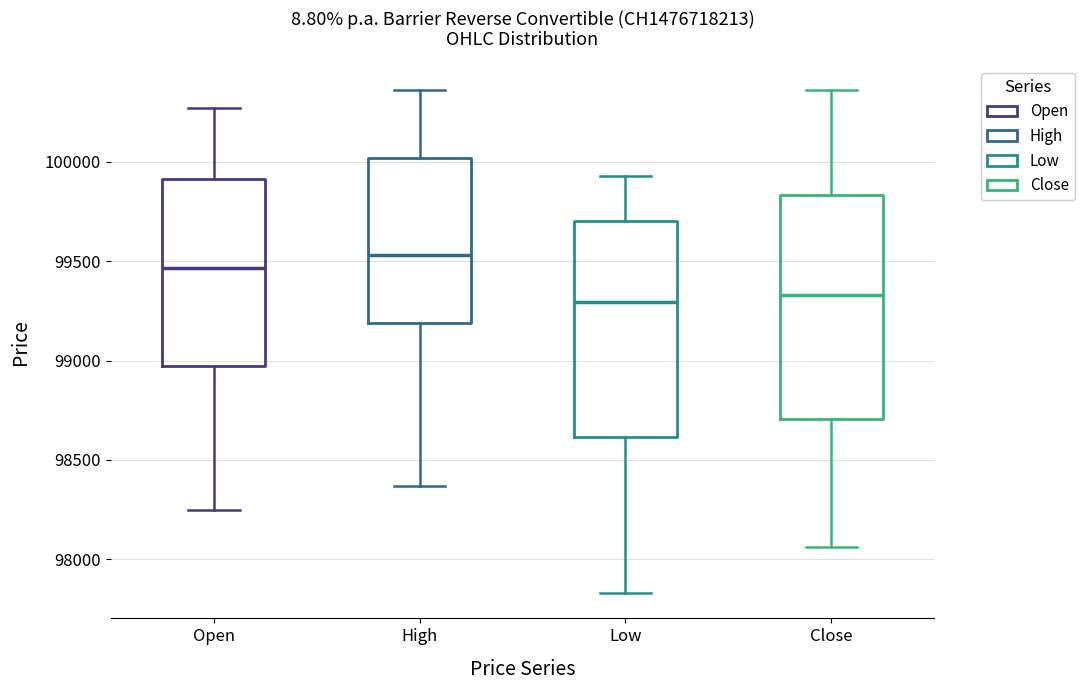

Reading left to right, transcribe this box plot: for each box, give where its median line is, the range the box spans, and where its two whiskers end, as read against the y-axis. The values are not printed on the chart, so give them approximately, as read against the axis.

Open: median 99450, box 99000 to 99900, whiskers 98250 to 100250
High: median 99550, box 99200 to 100000, whiskers 98350 to 100350
Low: median 99300, box 98600 to 99700, whiskers 97850 to 99950
Close: median 99350, box 98700 to 99850, whiskers 98050 to 100350